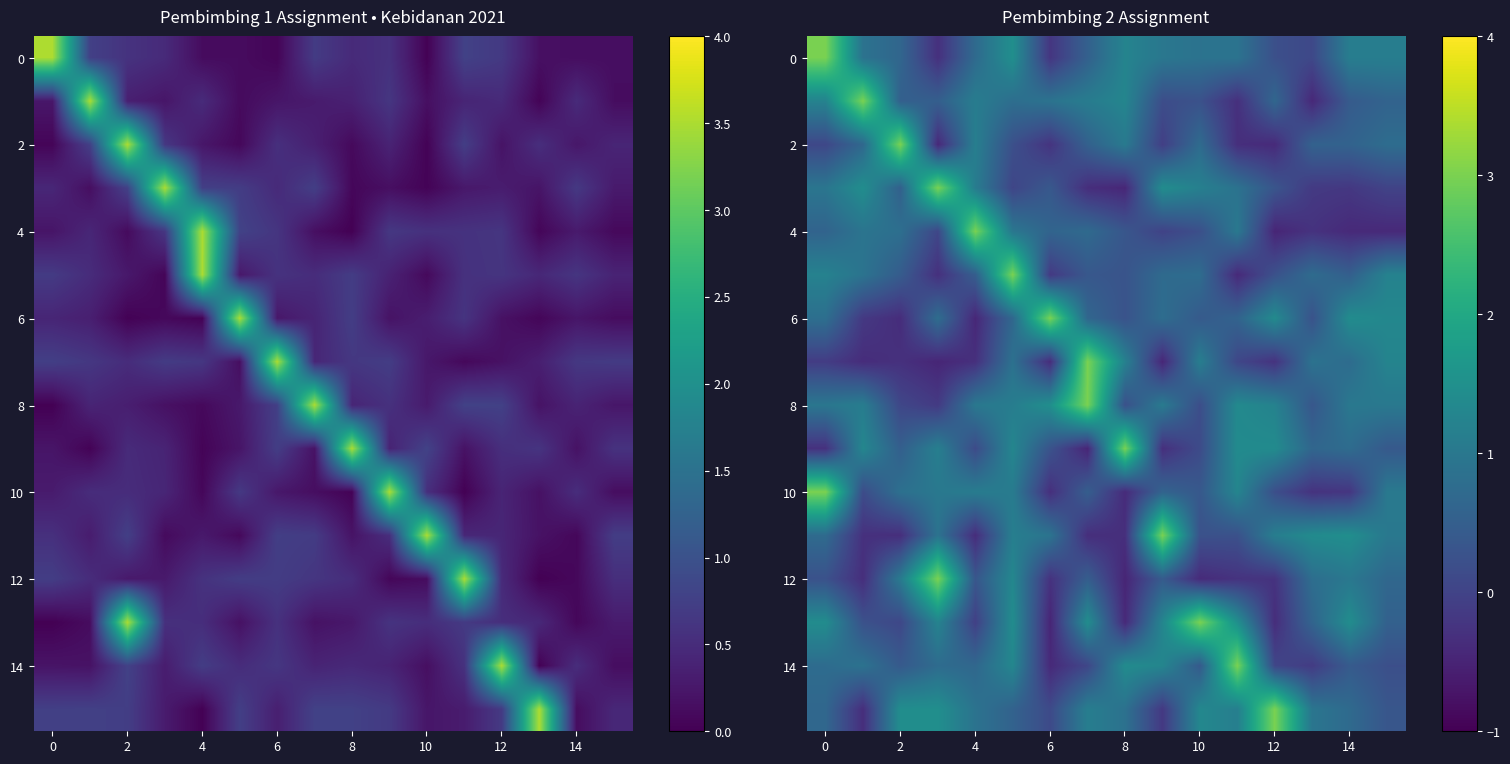

Count the number of categories in the chart.

16